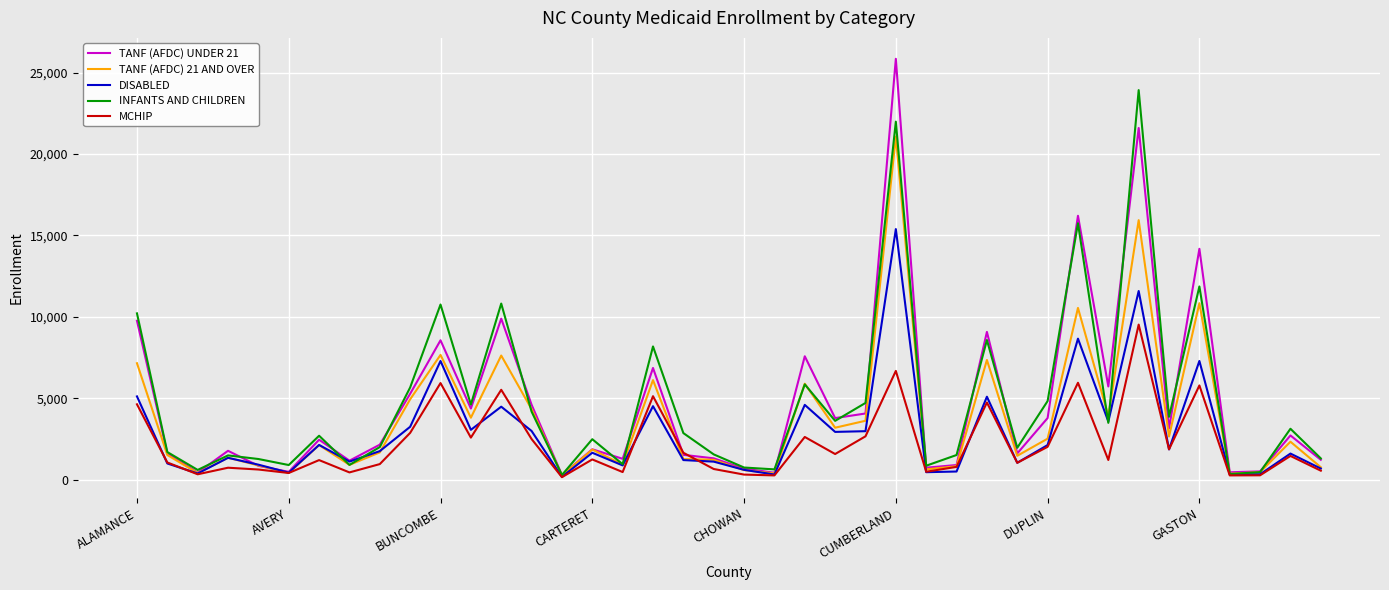

What is the greatest value displayed?

25844